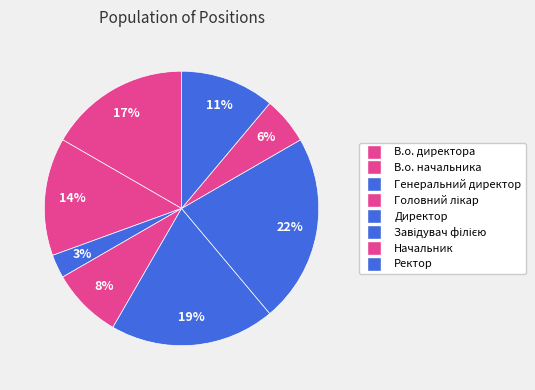

Which category has the smallest portion of the pie?

Генеральний директор